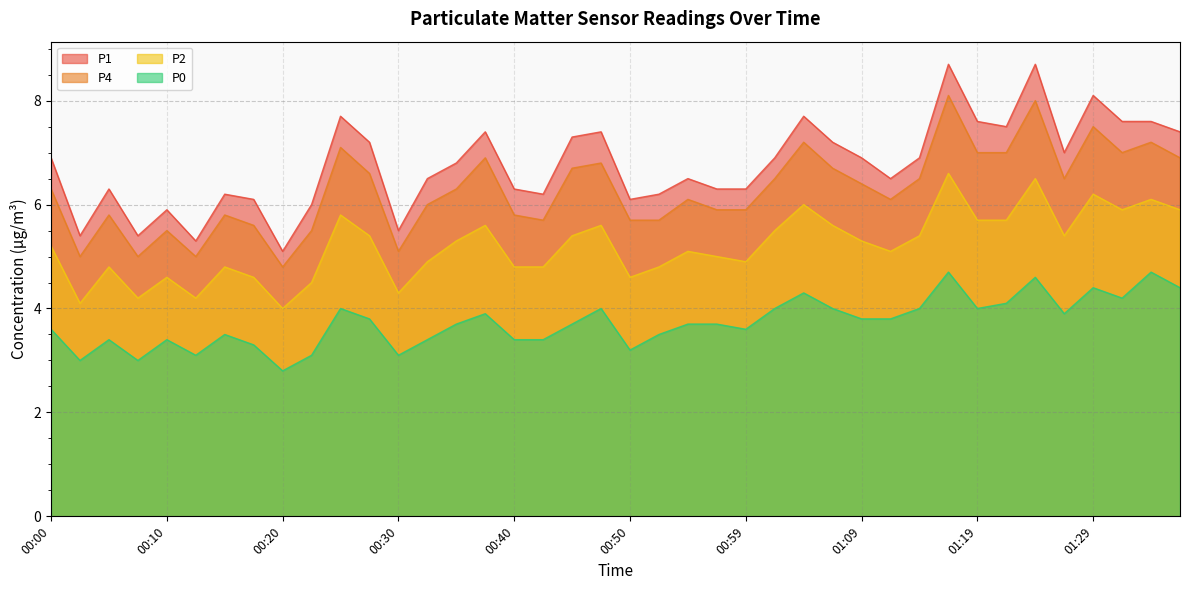

At which label does P4 first exceed 6?

00:00